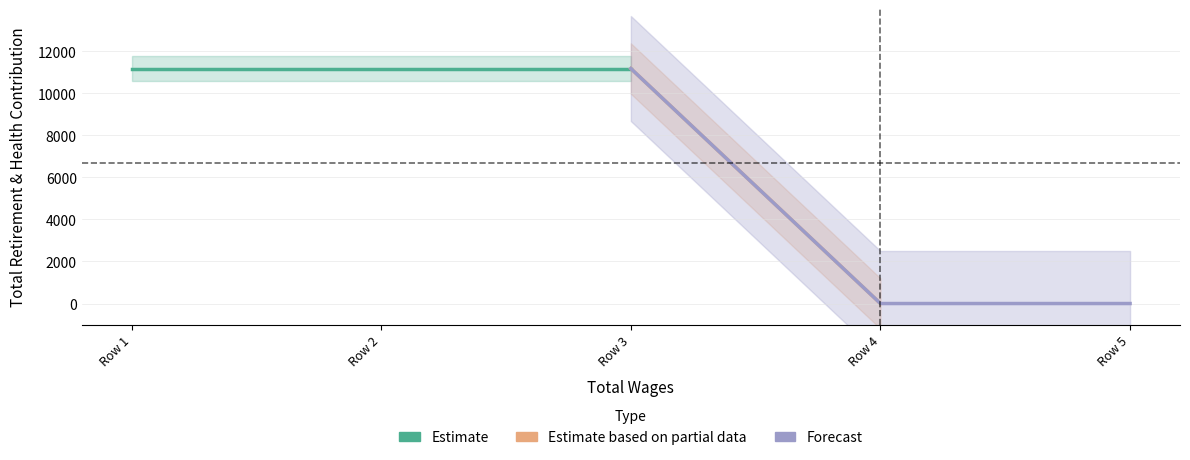

Reading left to right, list all the values displayed in this chart.

0.0=11181	0.0=11181	0.0=11181	0.0=0	0.0=0